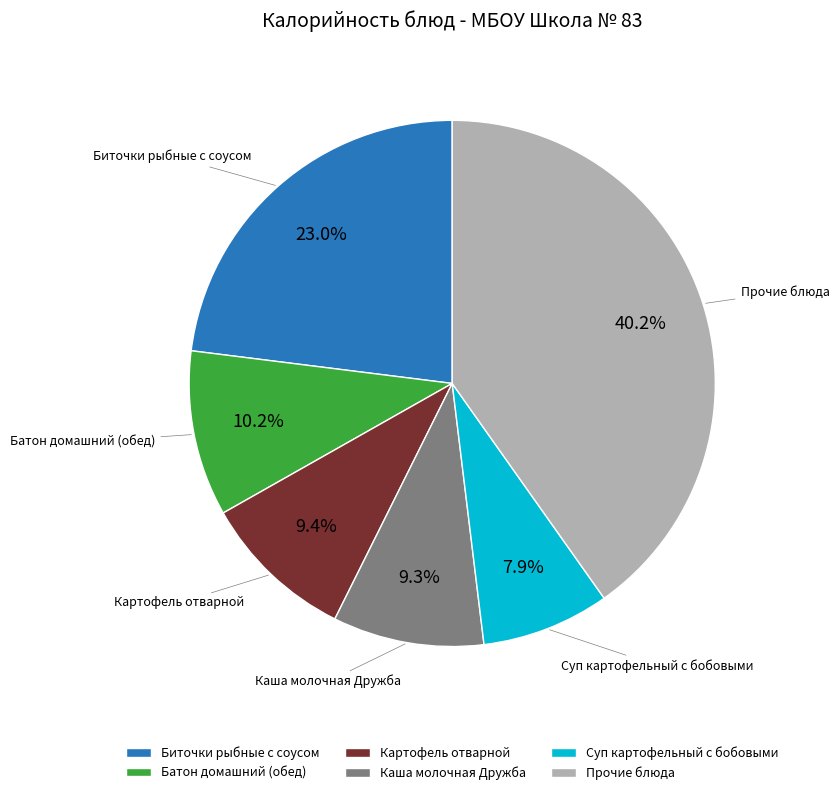

To the nearest percent, what is the difference between the largest and smallest slice percentages?

32%